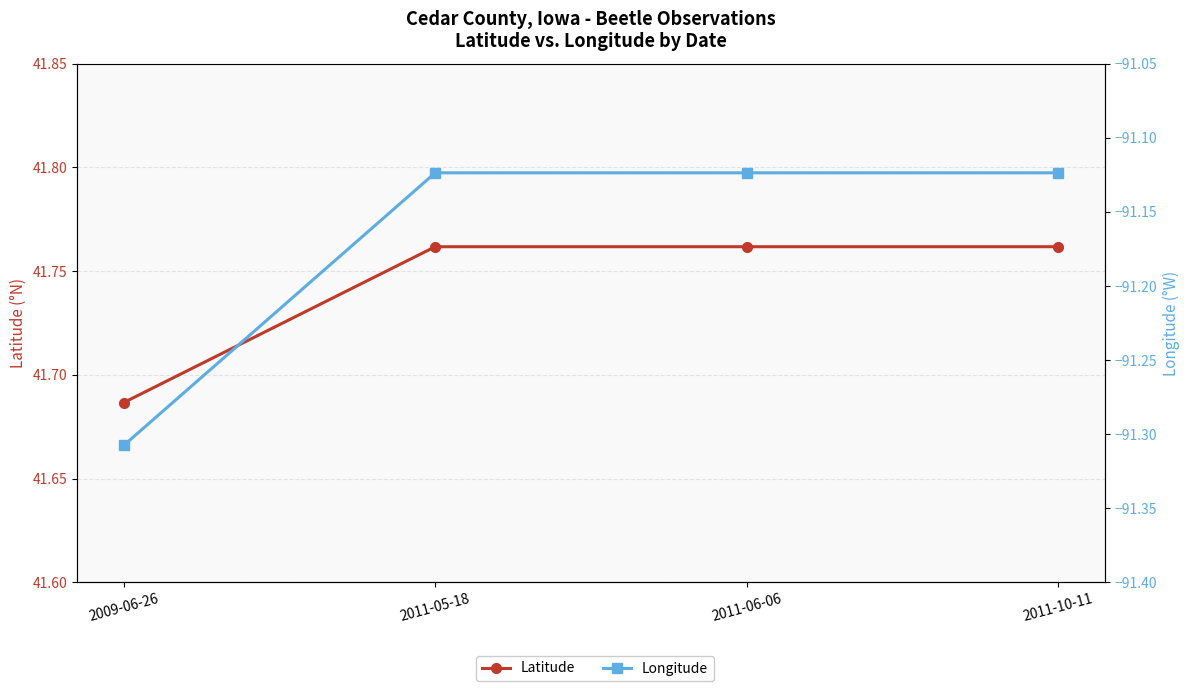

True or false: Latitude and Longitude cross at least once.

False